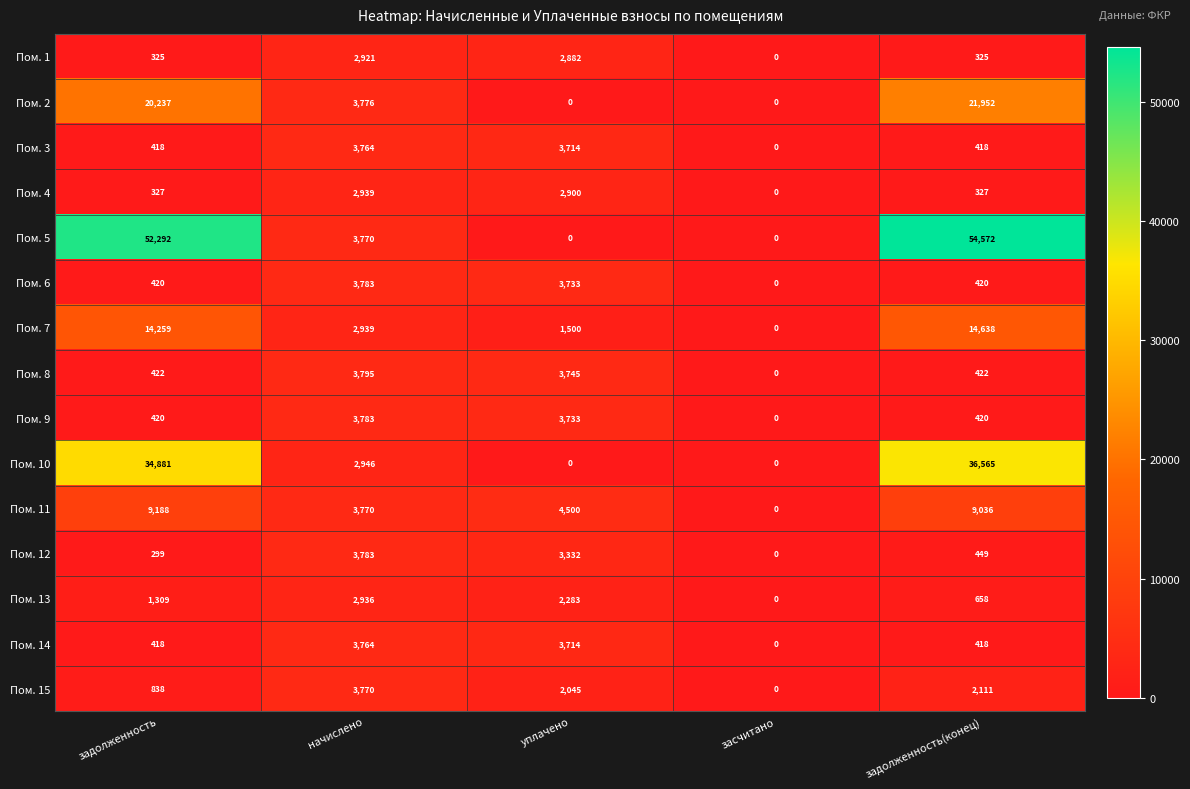

How many values in the Пом. 12 series are below 449?

2